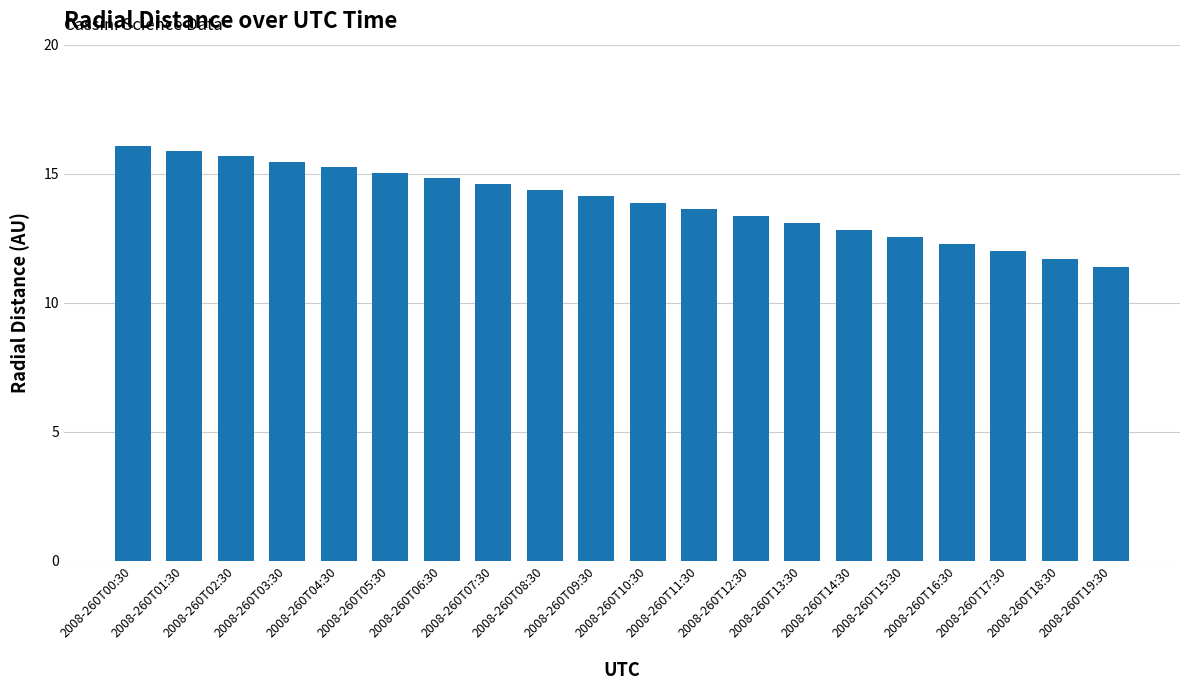

What is the difference between the maximum and minimum values?

4.7